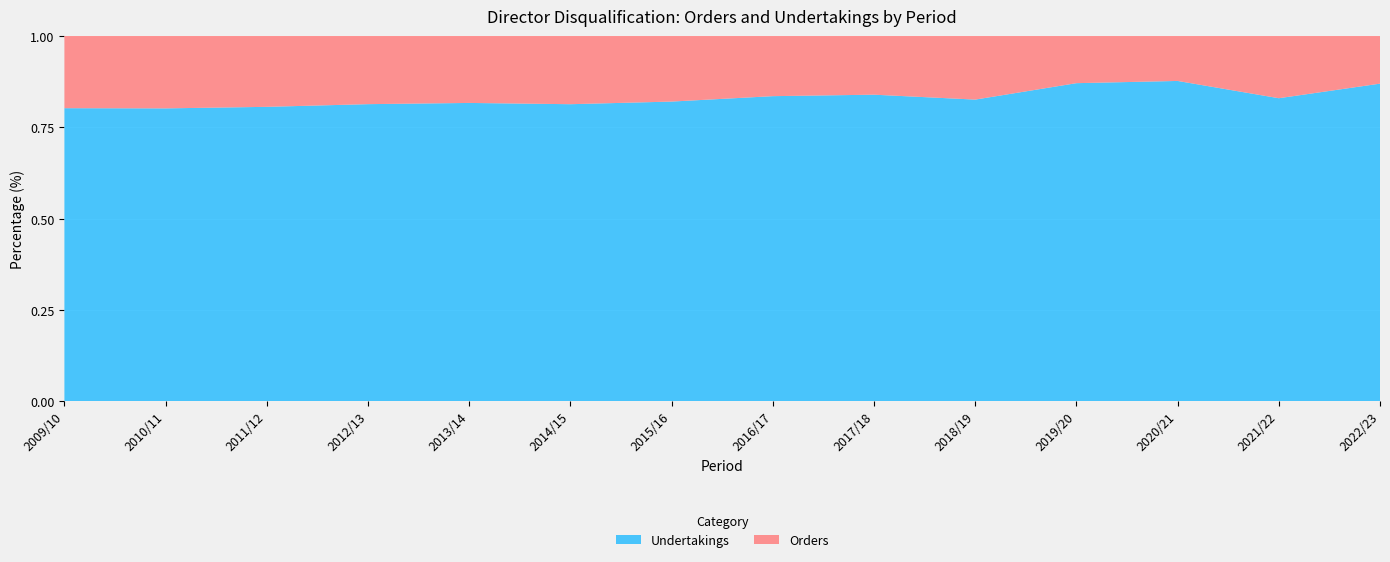

Reading left to right, extract all data points from this chart.

Orders: 2009/10=274	2010/11=288	2011/12=226	2012/13=193	2013/14=235	2014/15=226	2015/16=218	2016/17=200	2017/18=198	2018/19=217	2019/20=166	2020/21=121	2021/22=137	2022/23=122
Undertakings: 2009/10=1112	2010/11=1165	2011/12=939	2012/13=841	2013/14=1047	2014/15=984	2015/16=996	2016/17=1014	2017/18=1034	2018/19=1029	2019/20=1119	2020/21=862	2021/22=667	2022/23=813